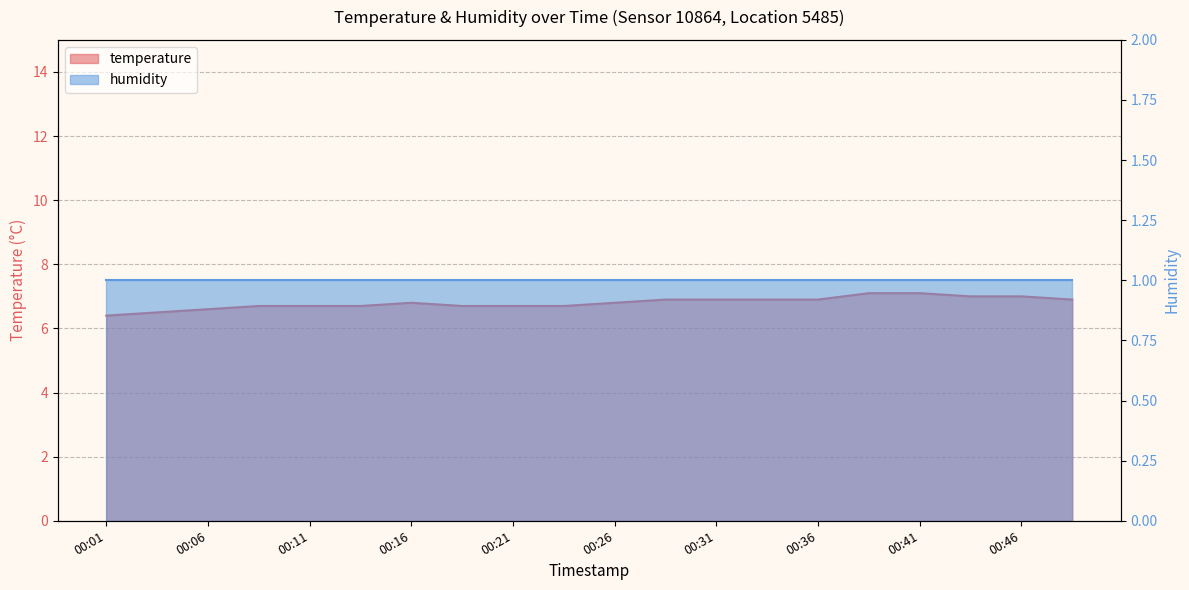

Is it true that the value at 00:36 is 6.9?

True